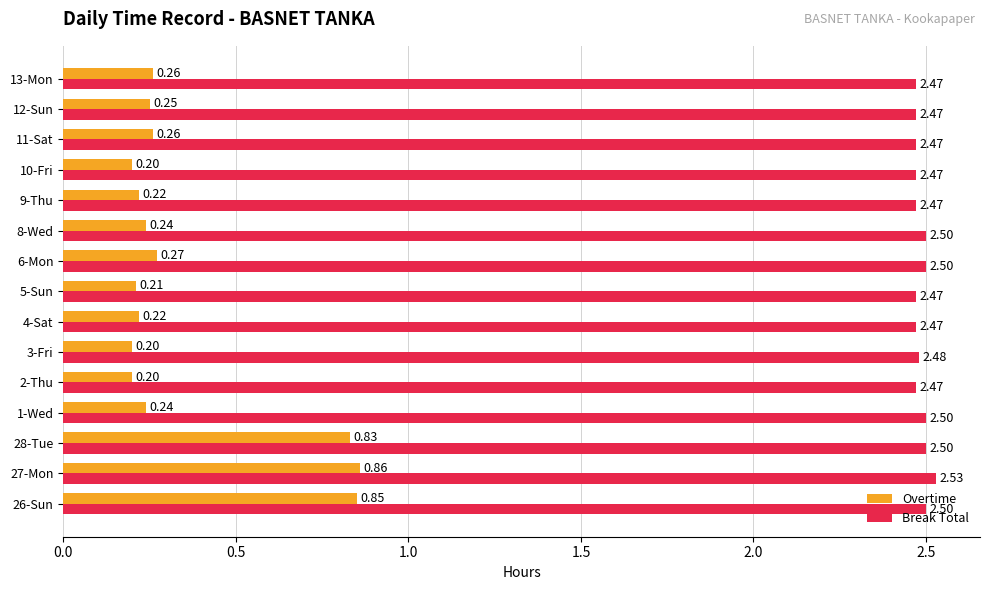

Is the value of Overtime at 12-Sun greater than the value of Break Total at 13-Mon?

No